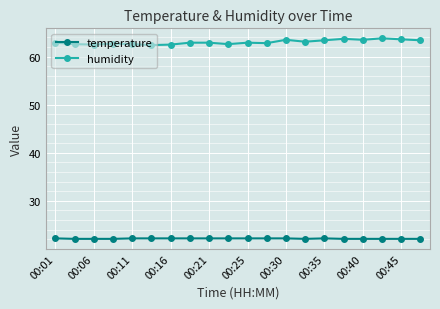

Which series has the widest spread of values?

humidity